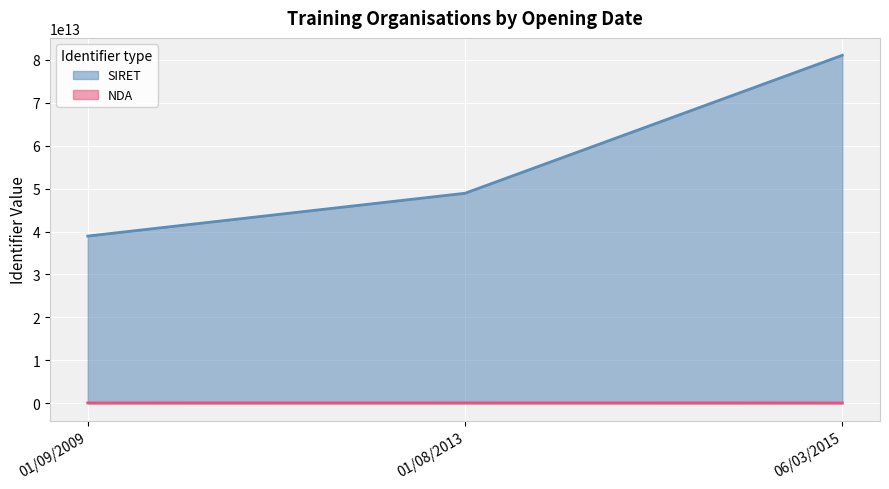

What value does the LY FORMATION (NDA) series have at 01/08/2013, to the nearest 10?

93830380580